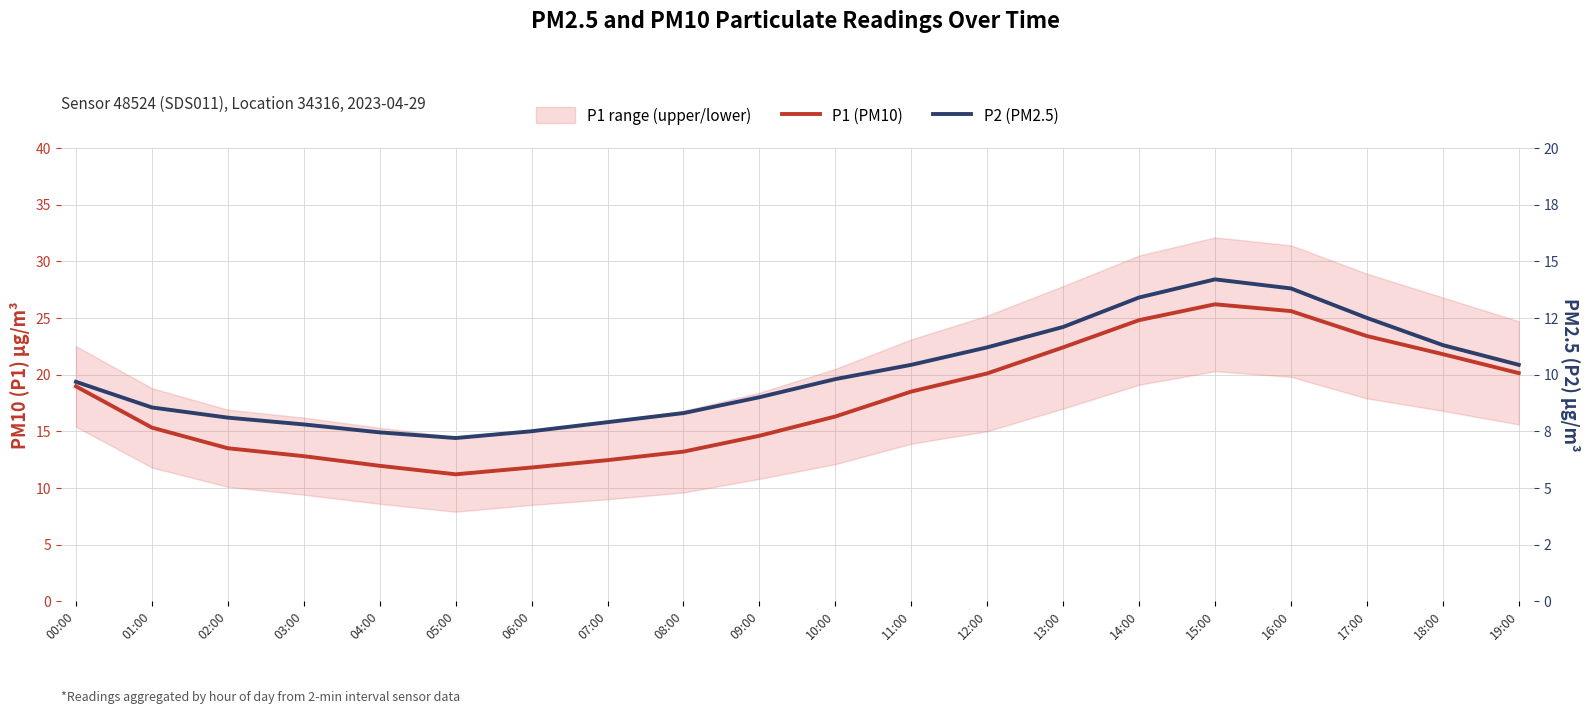

Is this an area chart (filled region under the line)?

No